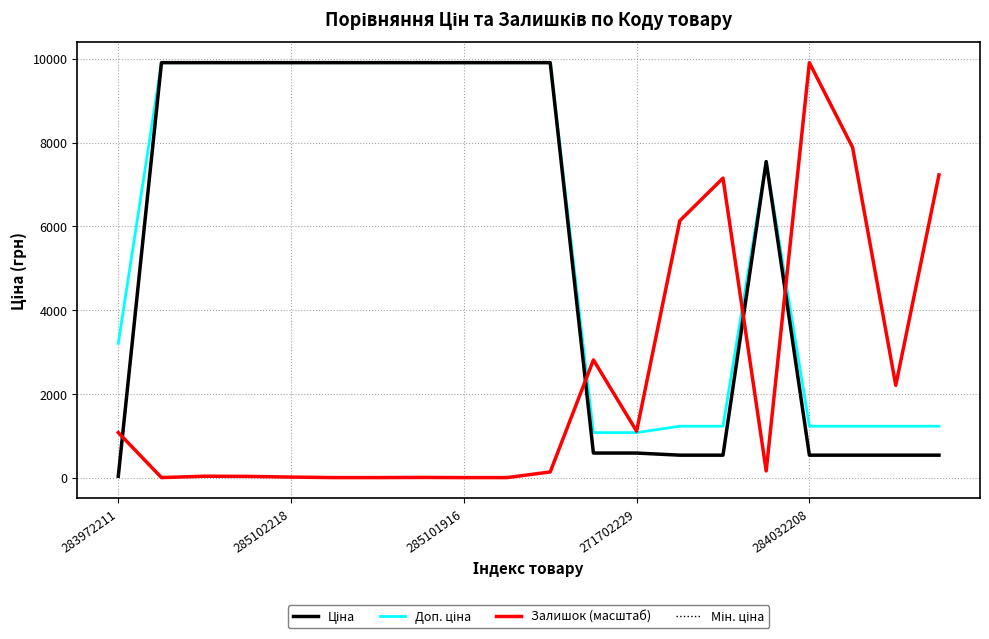

Does the chart have visible grid lines?

Yes